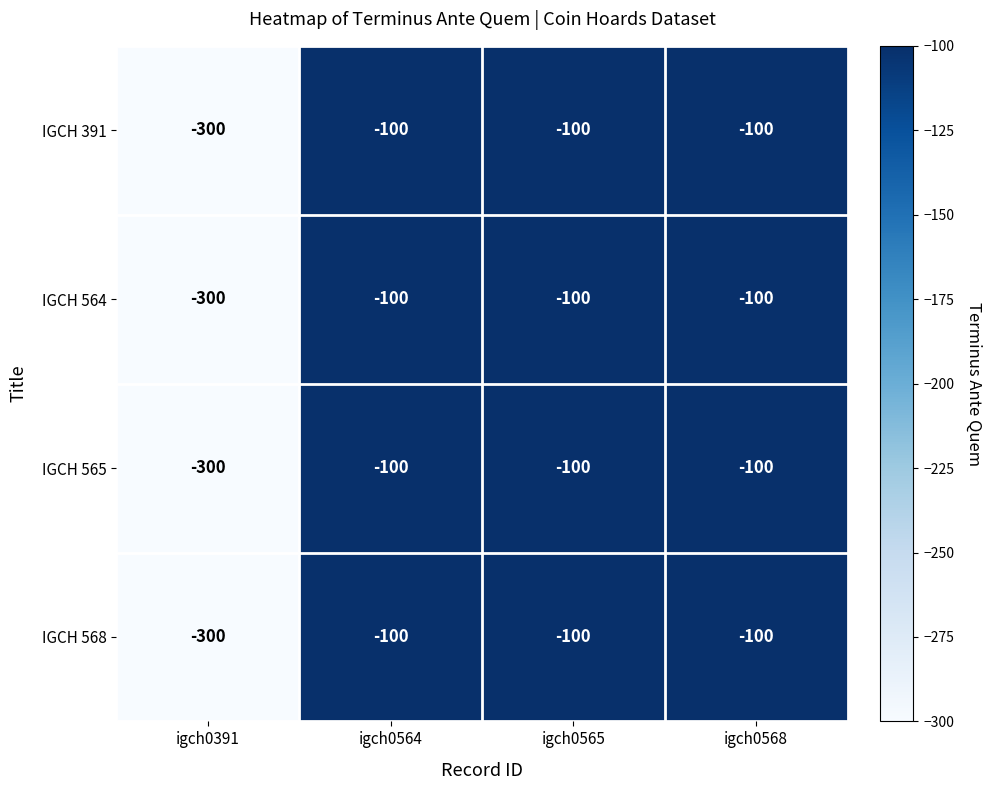

What is the sum of all IGCH 565 values?

-600